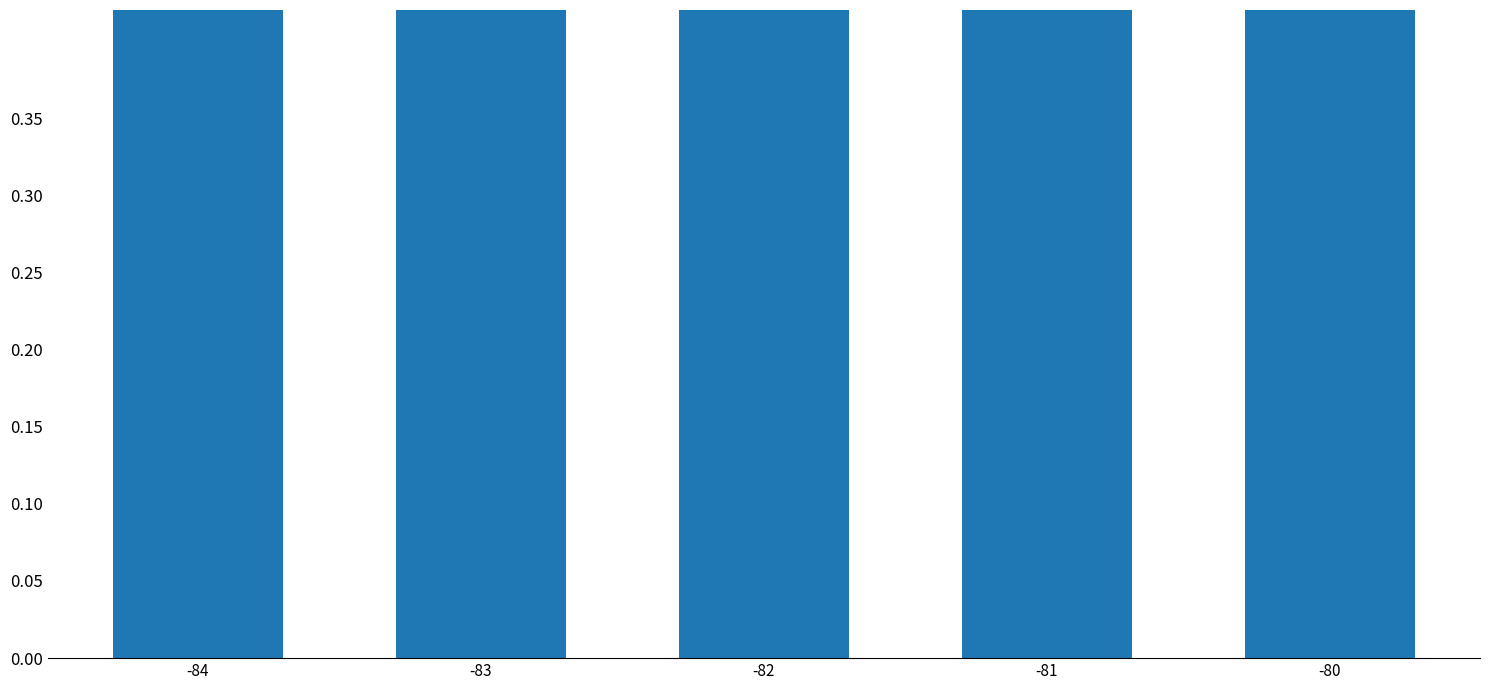

Between -83 and -82, which is larger?

-82